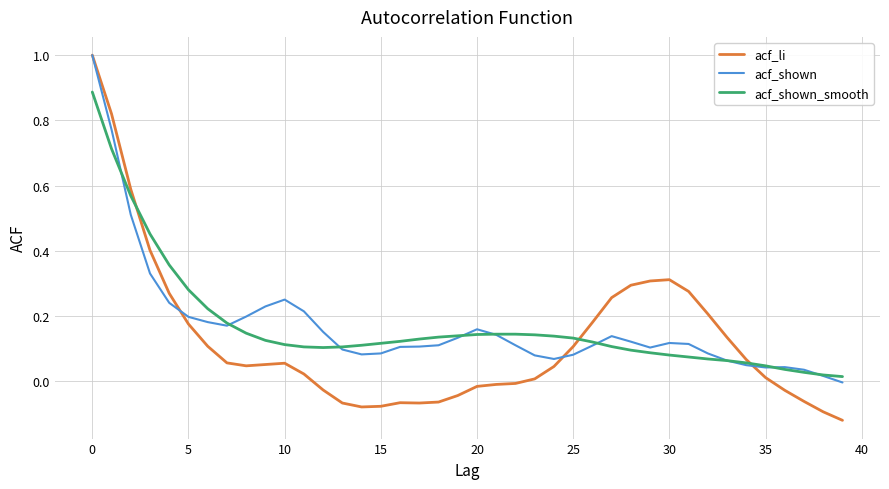

What is the highest value of the acf_shown series?

1.0